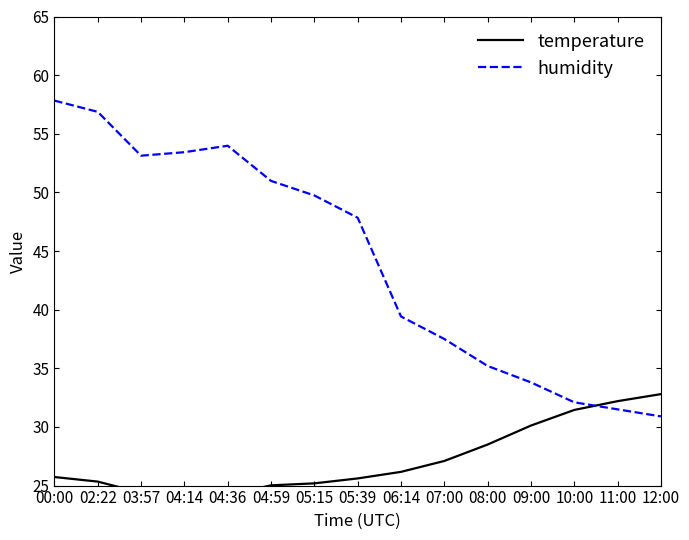

After their last crossing, which series has the higher values: temperature or humidity?

temperature